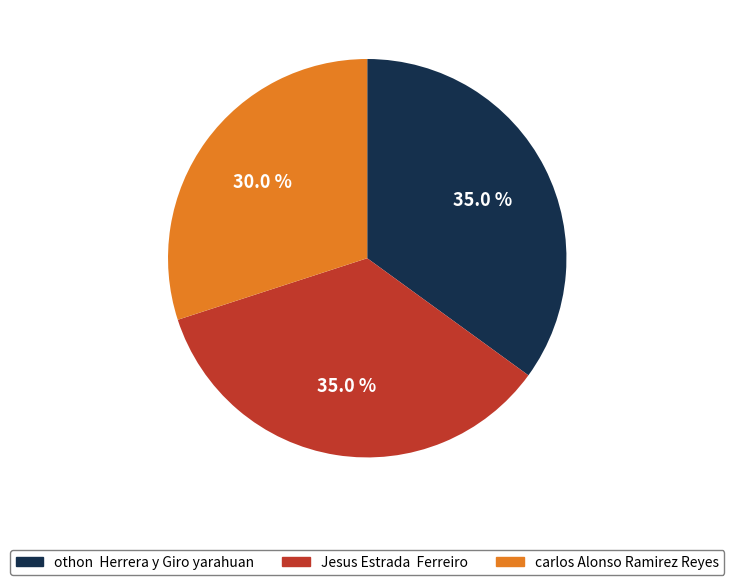

Is othon Herrera y Giro yarahuan the majority of the pie?

No